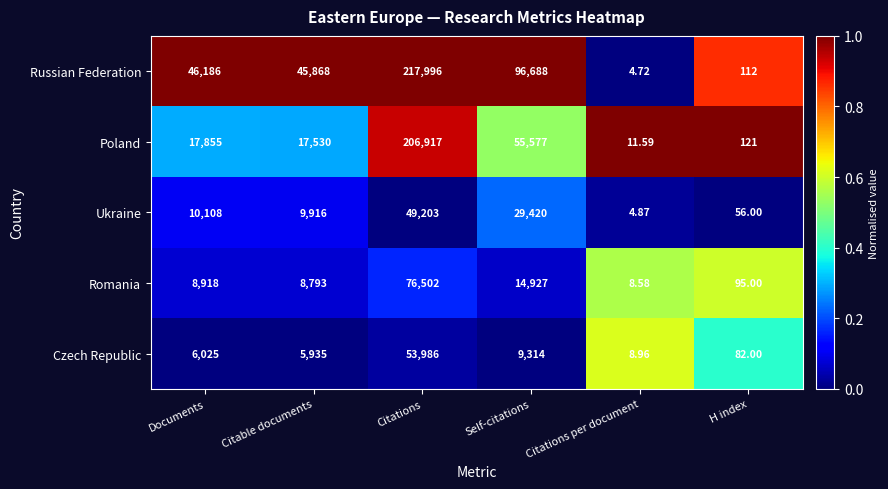

Where is Ukraine nearest to the value 24603?

Self-citations